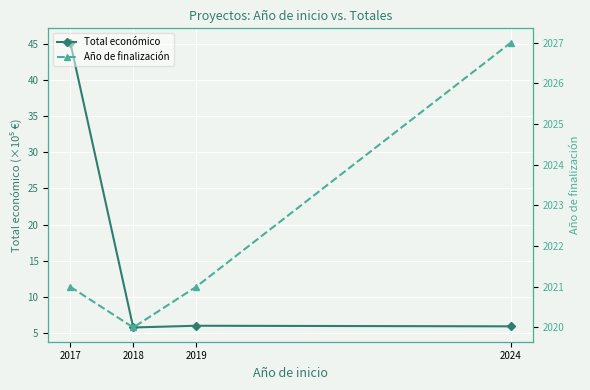

Reading left to right, list all the values displayed in this chart.

Total económico: 2017=45.2	2018=5.7	2019=6.0	2024=5.9
Año de finalización: 2017=2021.0	2018=2020.0	2019=2021.0	2024=2027.0